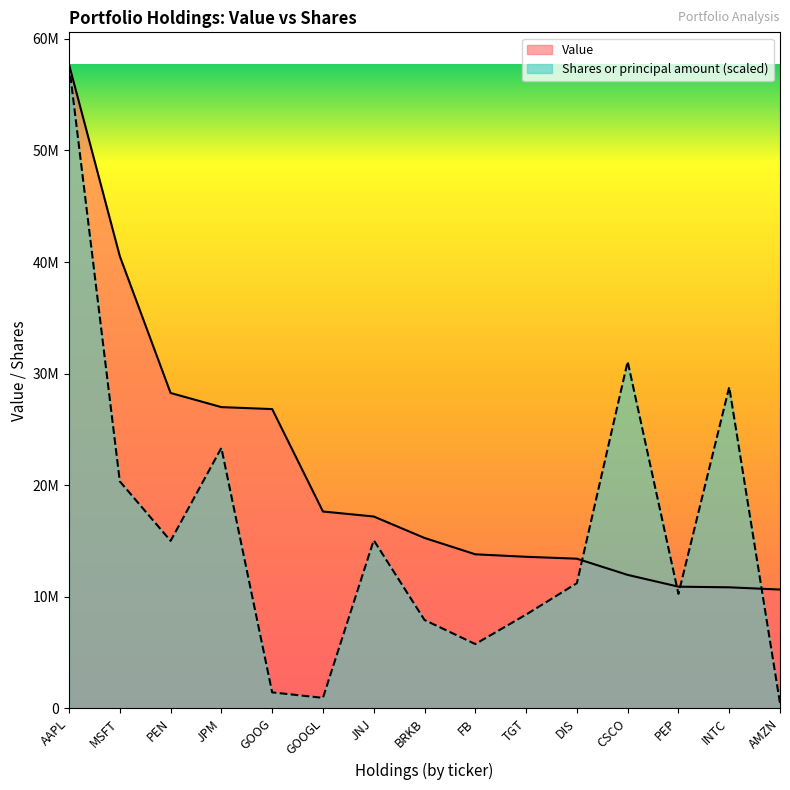

How many distinct data groups are displayed?

2